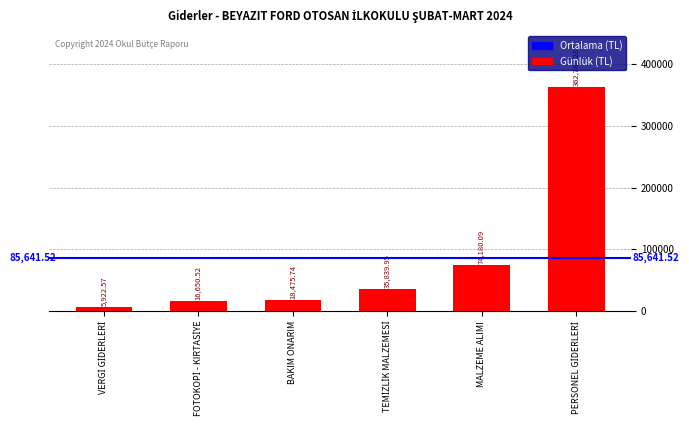

What is the sum of the values at MALZEME ALIMI and BAKIM ONARIM?

92655.8